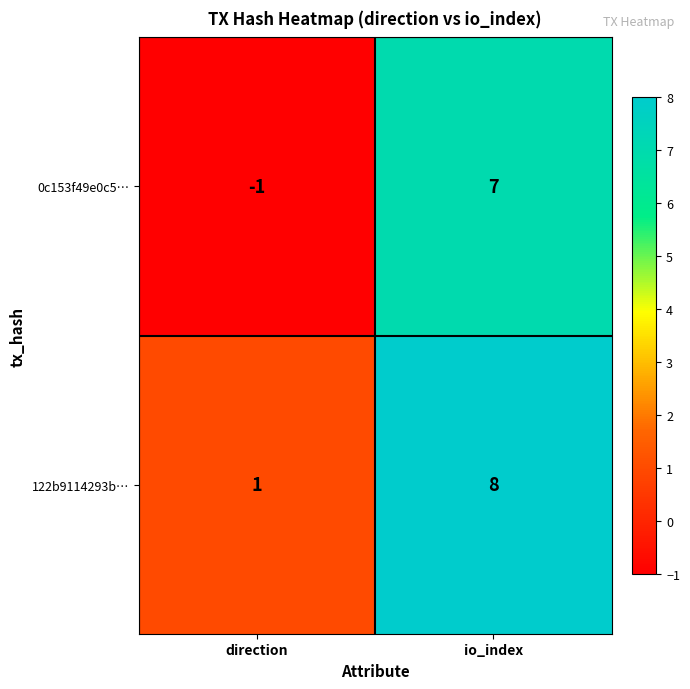

The 122b9114293b… series shows 14 at io_index. True or false?

False